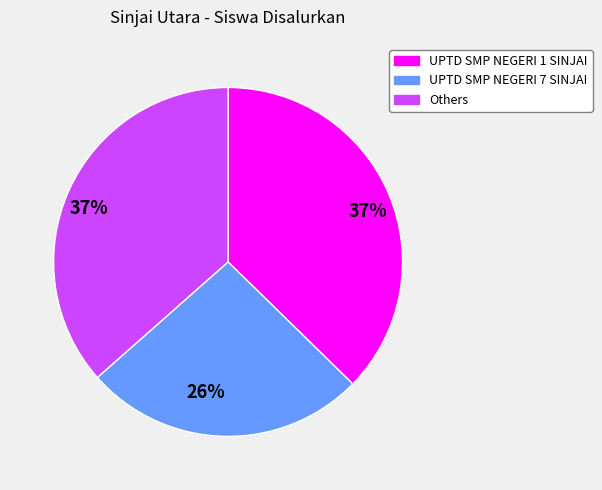

Does any single category account for the majority?

No